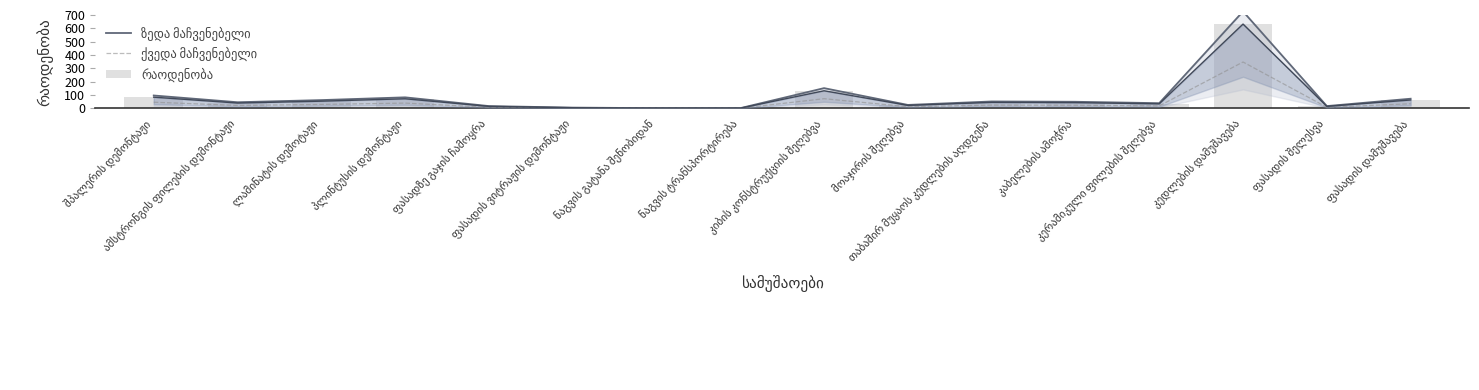

Reading right to left, extract all data points from this chart.

ზედა მაჩვენებელი: 72.4	17.2	726.8	39.1	49.4	51.7	25.9	151.8	1.7	1.7	5.8	17.2	82.8	62.1	46.0	96.6
ქვედა მაჩვენებელი: 34.7	8.2	347.6	18.7	23.7	24.8	12.4	72.6	0.8	0.8	2.8	8.2	39.6	29.7	22.0	46.2
რაოდენობა: 63.0	15.0	632.0	34.0	43.0	45.0	22.5	132.0	1.5	1.5	5.0	15.0	72.0	54.0	40.0	84.0